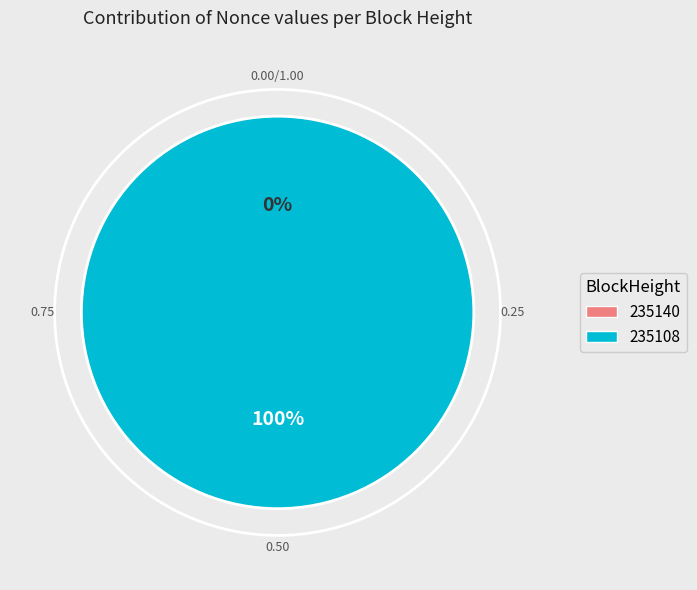

What is the smallest slice in the pie chart?

235140